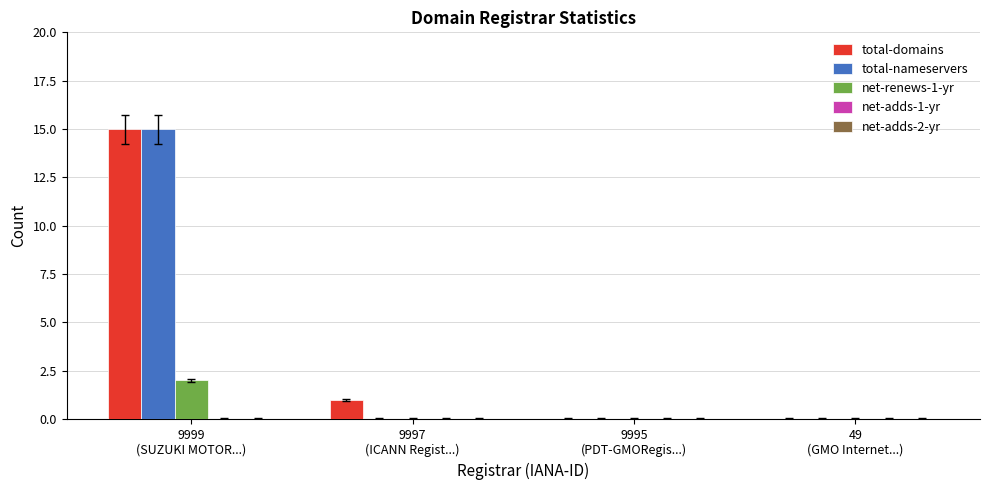

Which series has the largest total across all categories?

total-domains